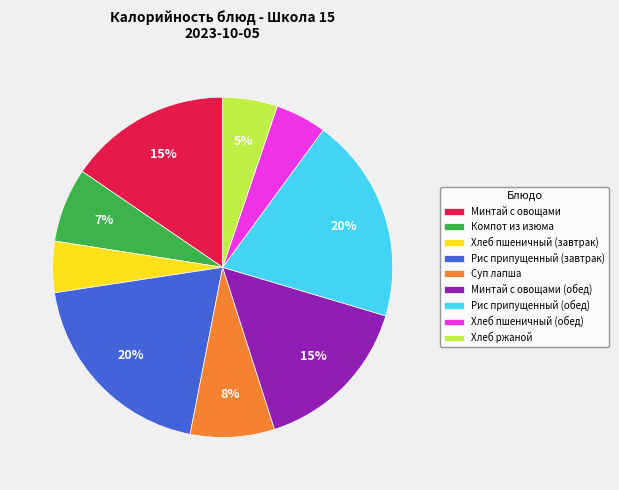

Is there any slice that represents more than half of the pie?

No